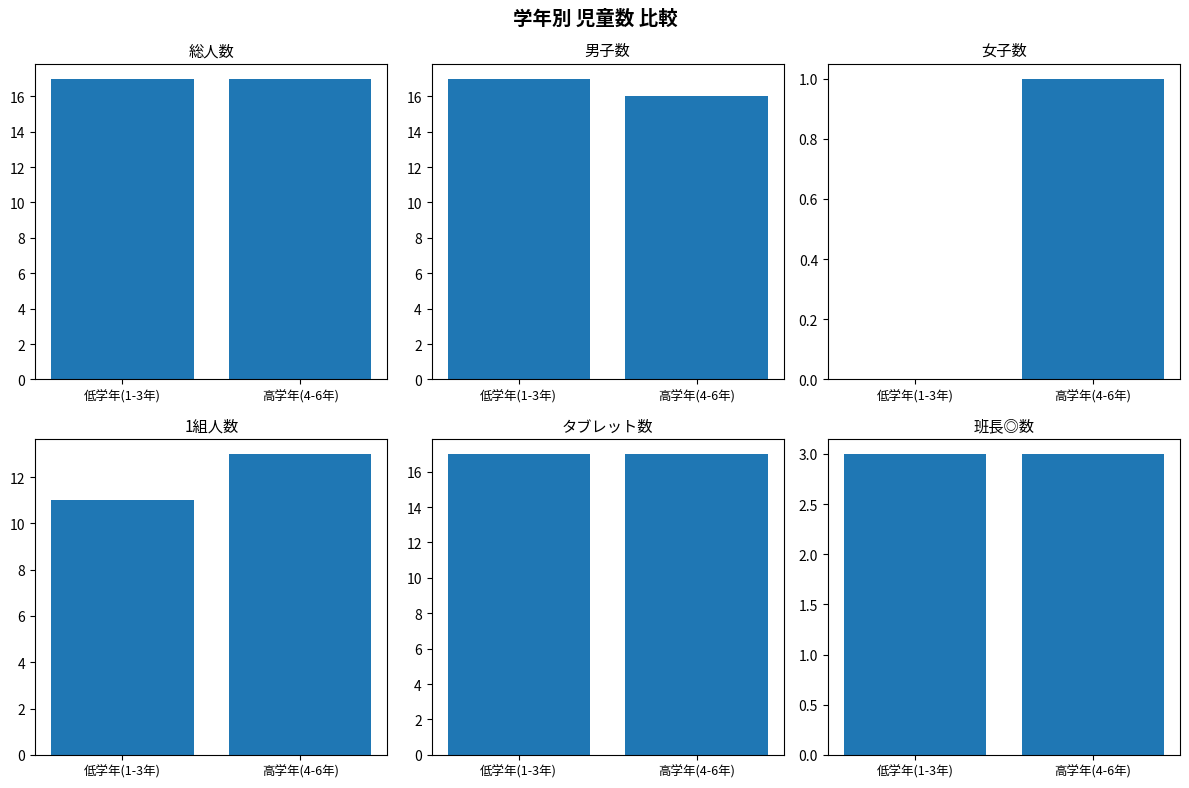

What position from the right is 高学年(4-6年)?

1